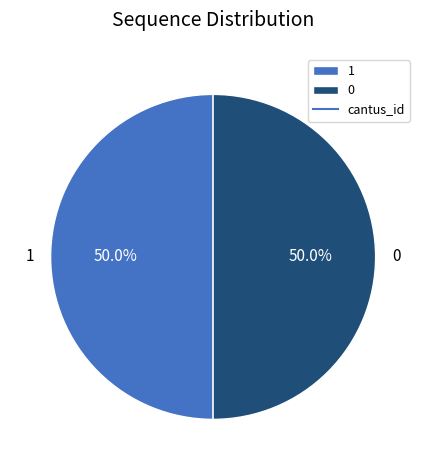

What is the ratio of the value at 0 to the value at 1?

1.0